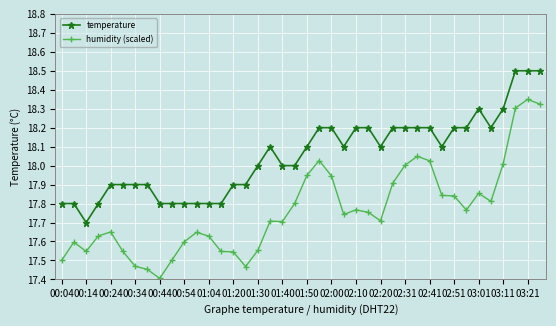

Rank the series by their average value, from lowest to highest.

humidity (scaled), temperature